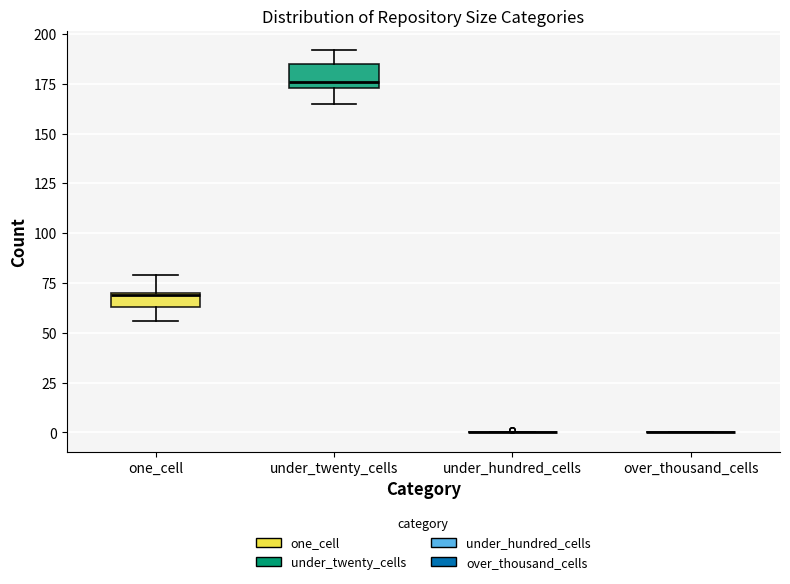

Which box is the tallest, from its lower edge to its upper edge?

under_twenty_cells